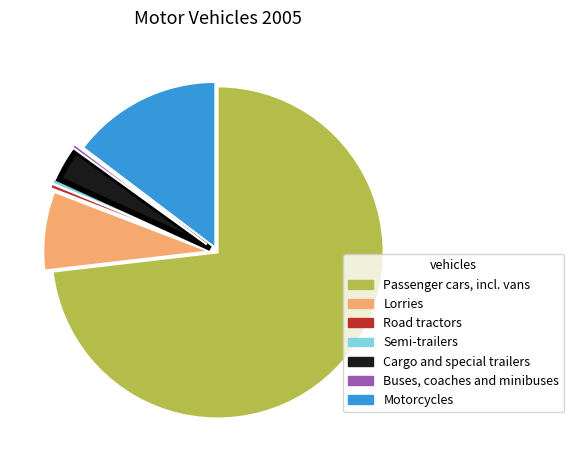

Count the number of slices in the pie.

7